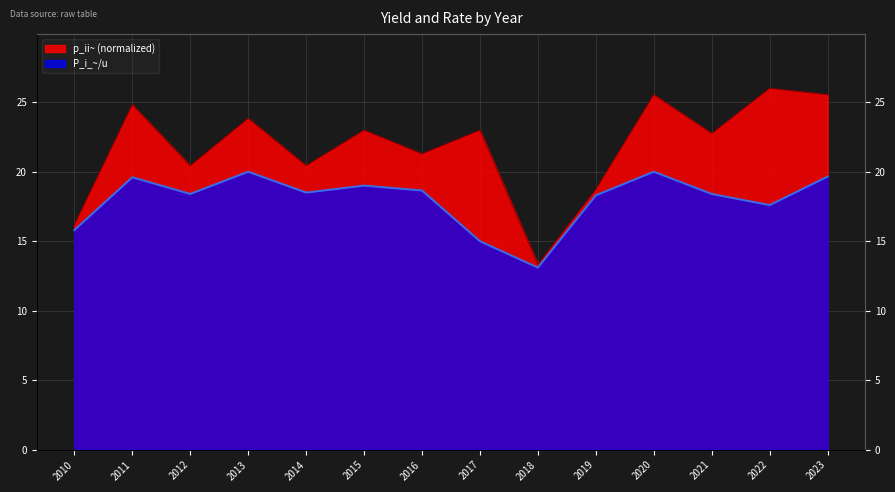

What is the greatest value displayed?

26.0